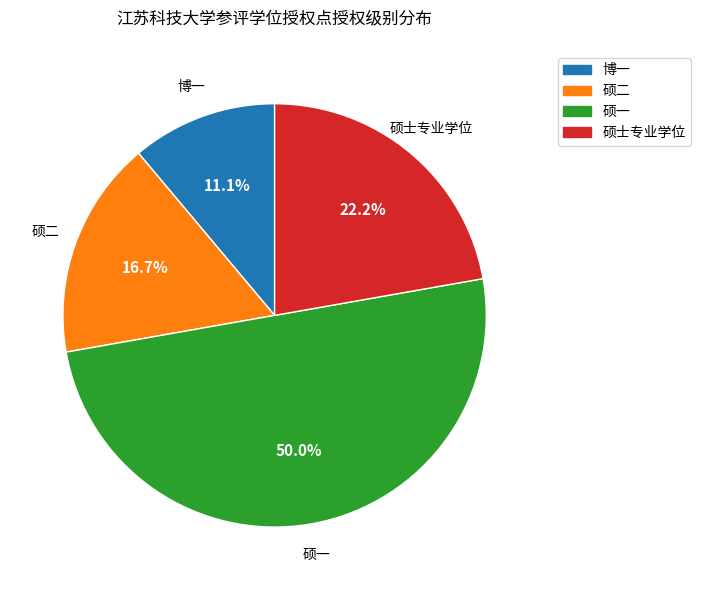

What is the smallest slice in the pie chart?

博一